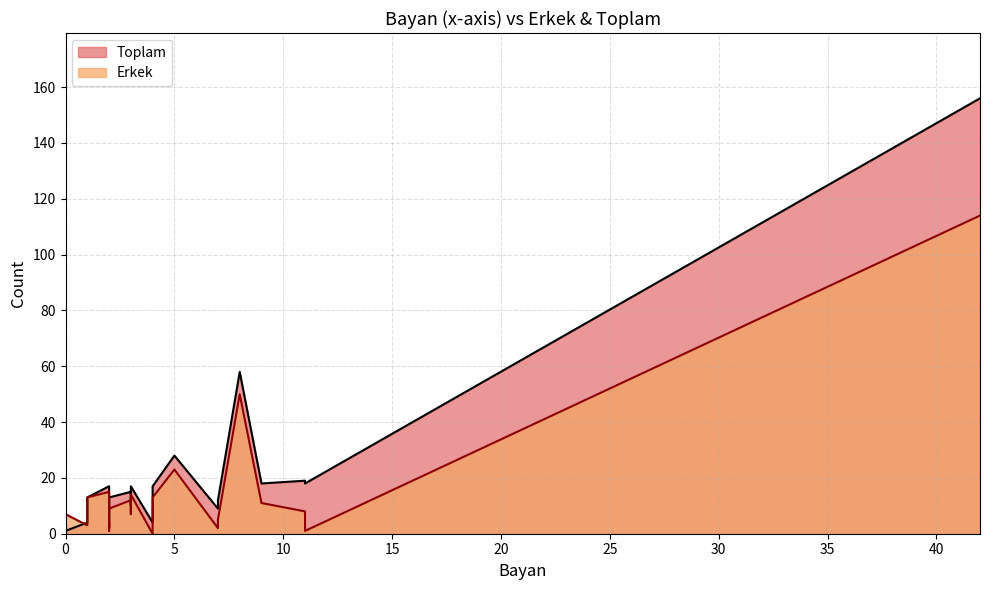

How many interior local peaks does the Erkek series have?

6